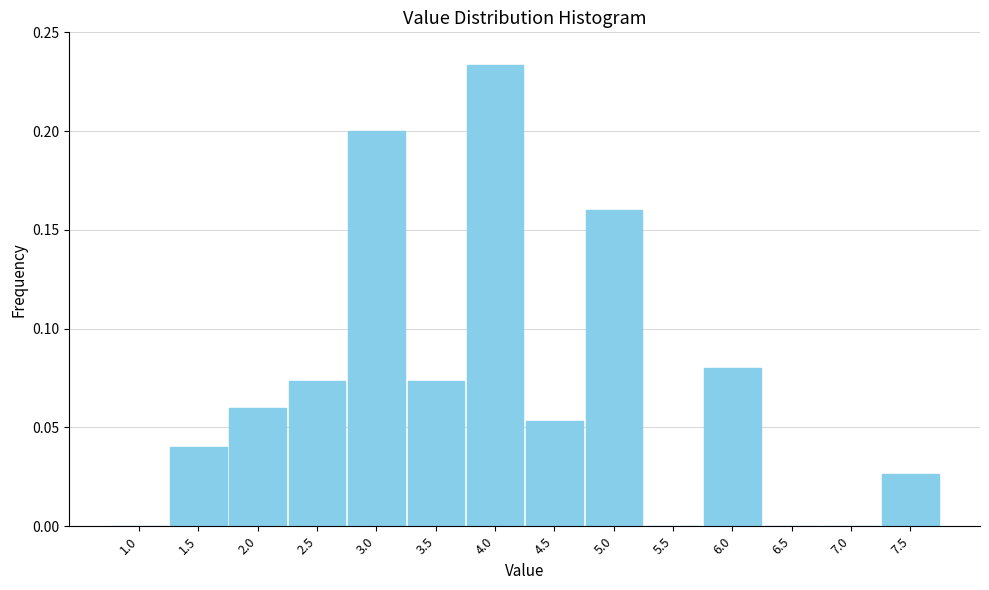

Which has a higher value, 3.5 or 5.5?

3.5